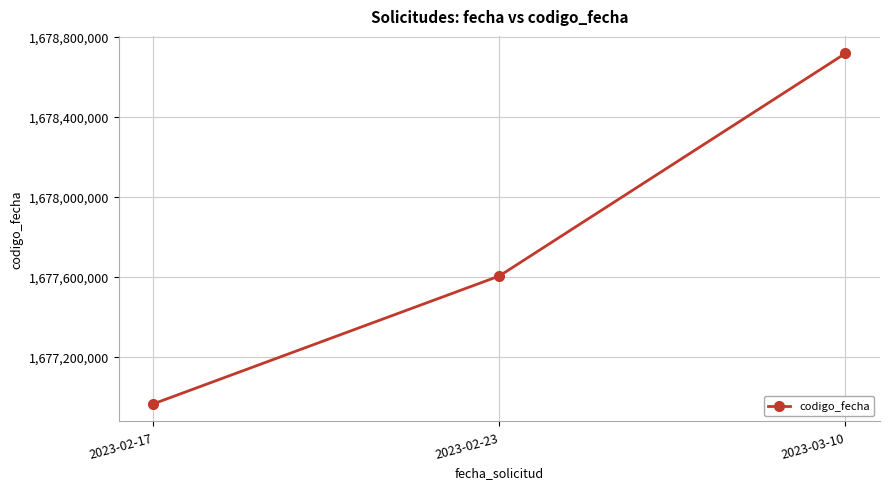

List the labels in order of value, largest first.

2023-03-10, 2023-02-23, 2023-02-17